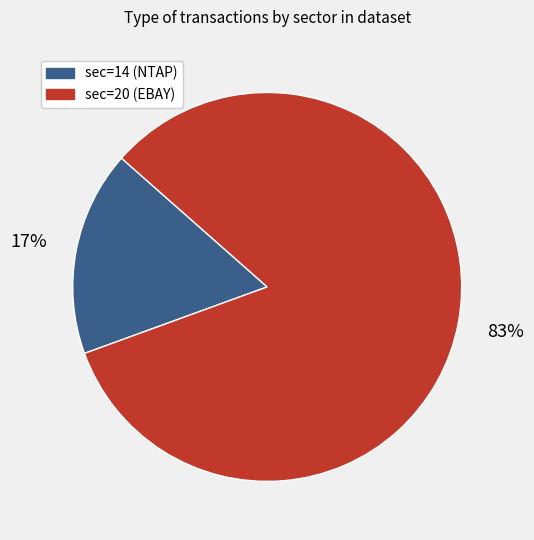

To the nearest percent, what portion does sec=14 (NTAP) represent?

17%